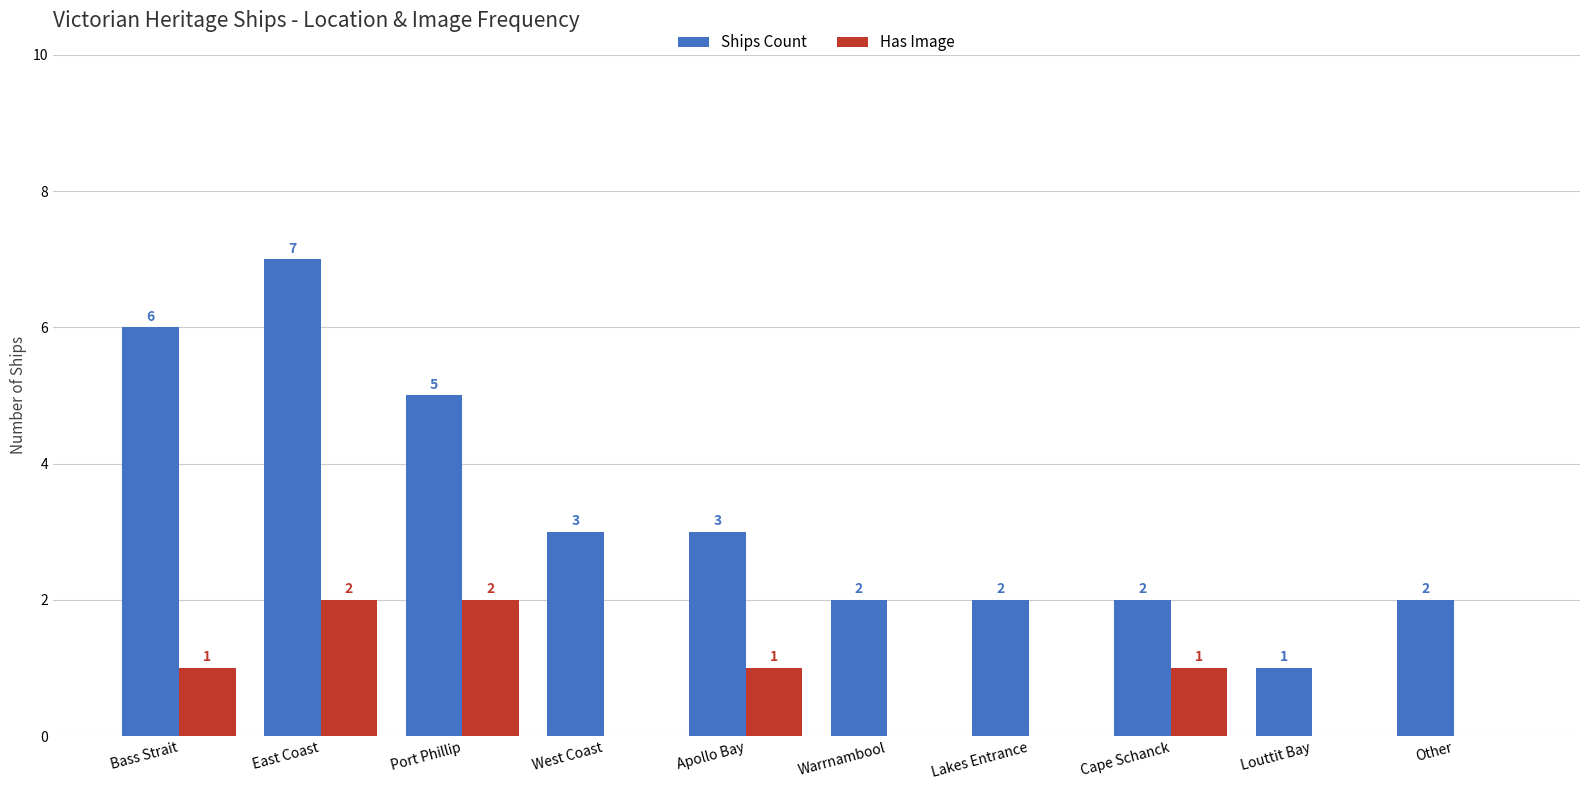

The Ships Count series shows 3 at Apollo Bay. True or false?

True